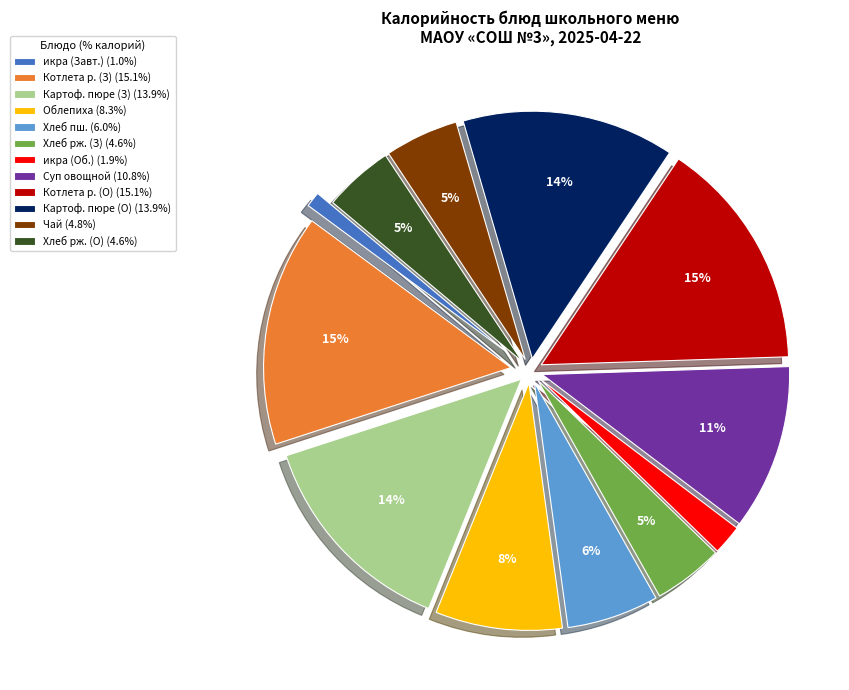

Is there a majority slice in this chart?

No